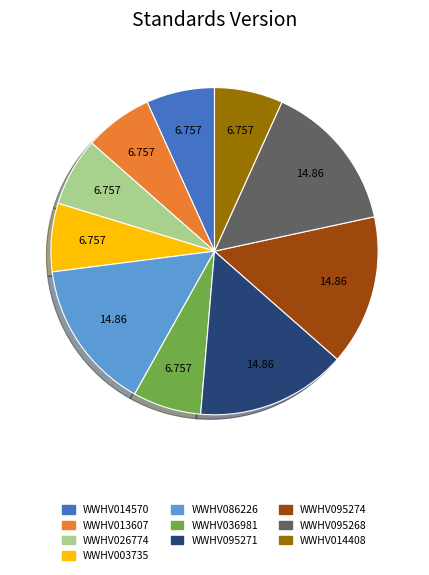

How many slices are in this pie chart?

10